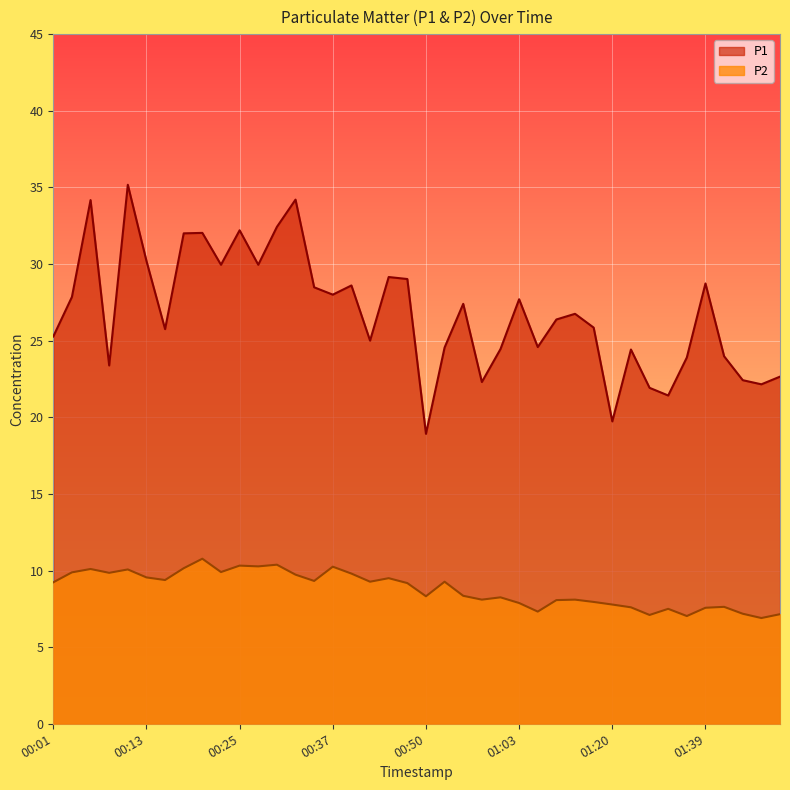

True or false: P2 and P1 cross at least once.

False